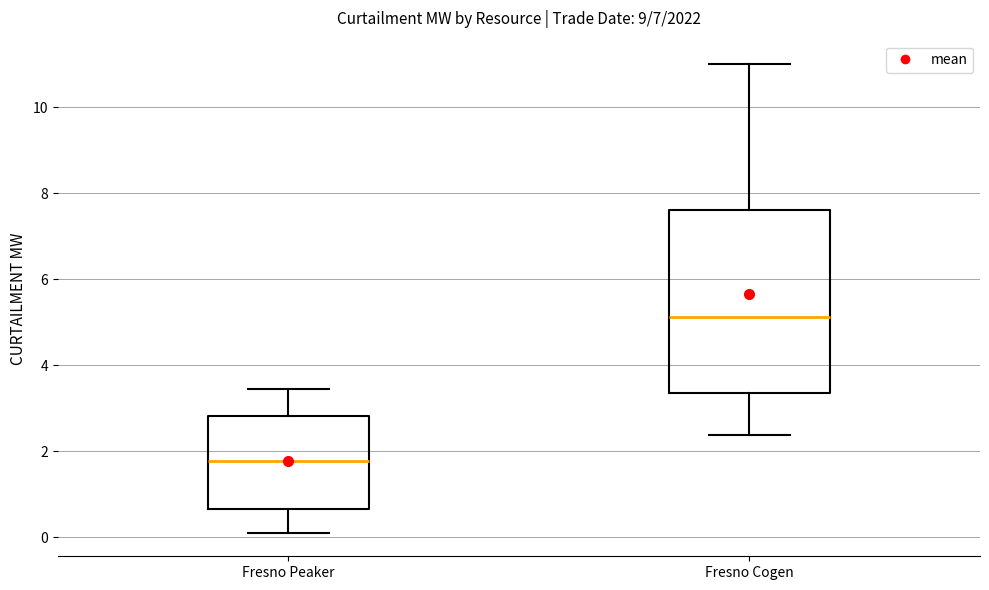

Where does the lower whisker of the box for Fresno Peaker end on the y-axis? The values are not printed on the chart, so give them approximately, as read against the axis.

0.2